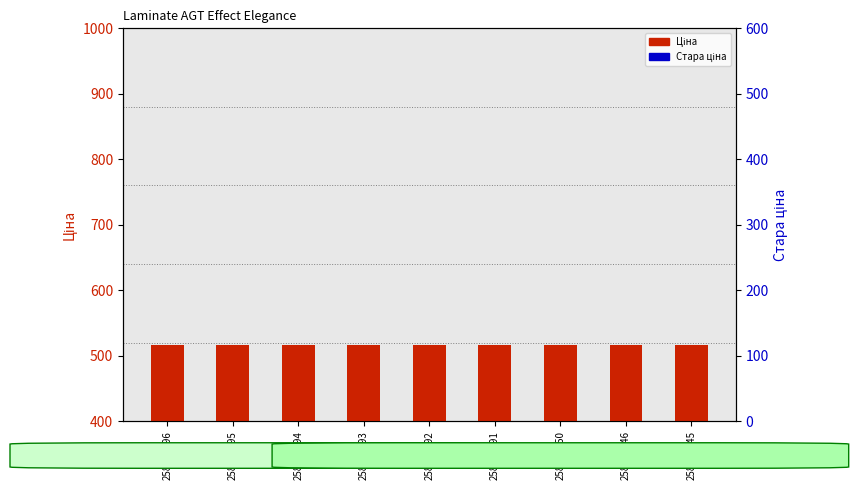

Reading left to right, extract all data points from this chart.

Ціна: 258151996=515.8	258151995=515.8	258151994=515.8	258151993=515.8	258151992=515.8	258151991=515.8	258151850=515.8	258151846=515.8	258151845=515.8
Стара ціна: 258151996=881.1	258151995=881.1	258151994=881.1	258151993=881.1	258151992=881.1	258151991=881.1	258151850=881.1	258151846=881.1	258151845=881.1